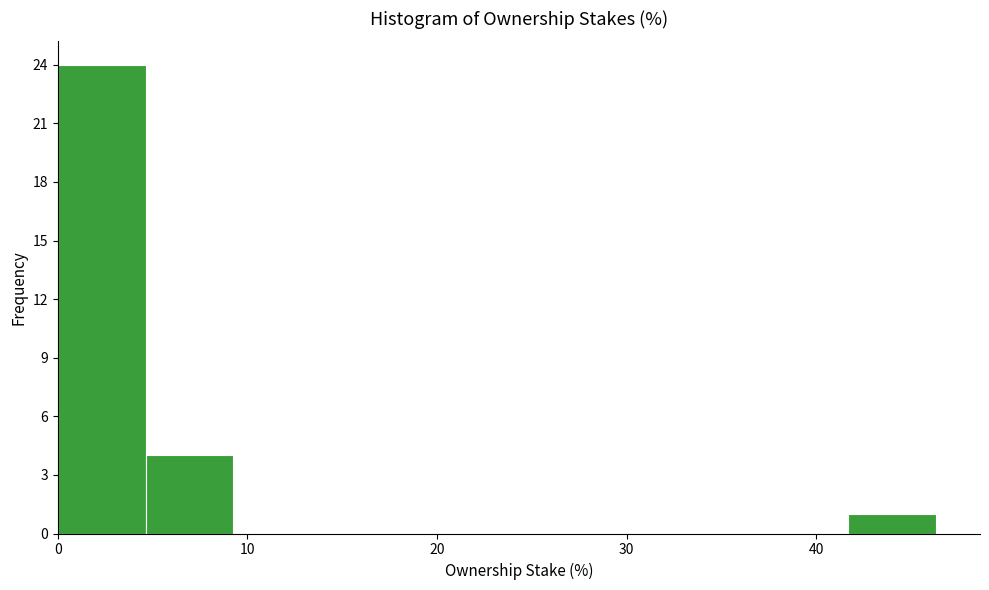

Reading left to right, transcribe this chart: for each bar, give the range it covers on the x-axis and its height. Neither the bar edges nor the heights are printed on the chart, so give them approximately, as read against the axes.

0 to 5: 24
5 to 9: 4
9 to 14: 0
14 to 19: 0
19 to 23: 0
23 to 28: 0
28 to 32: 0
32 to 37: 0
37 to 42: 0
42 to 46: 1